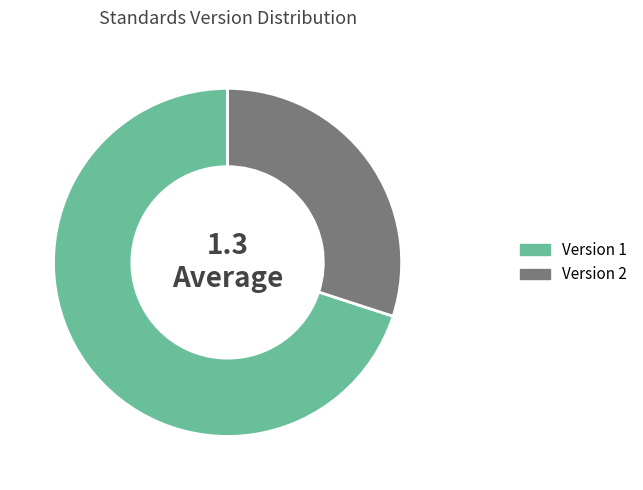

Is there any slice that represents more than half of the pie?

Yes